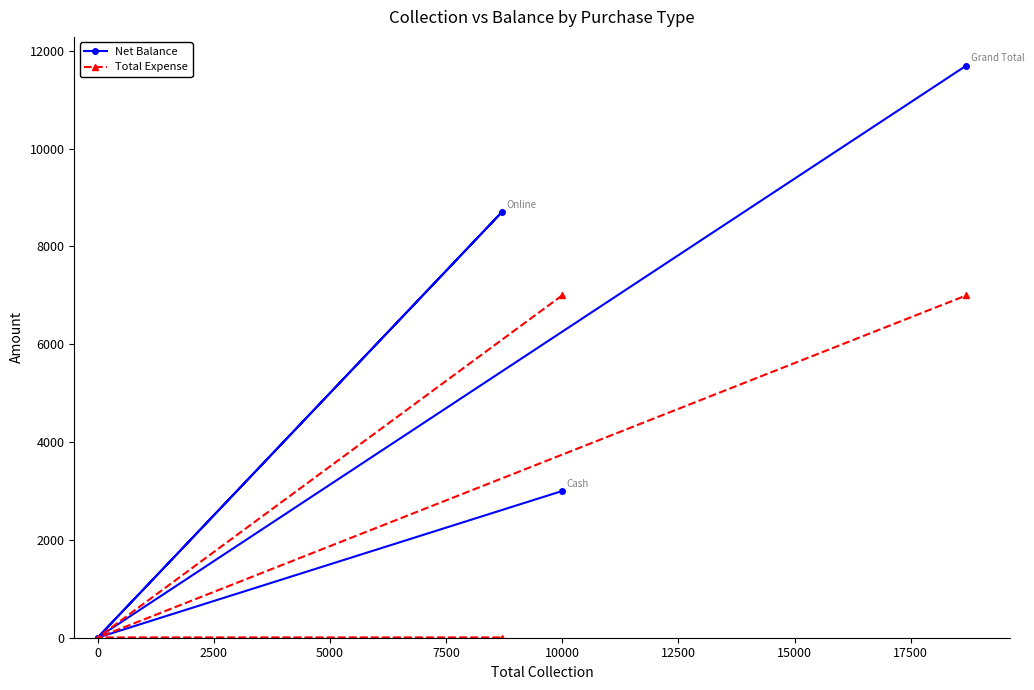

The value of Net Balance at 10000 is 1638. True or false?

False